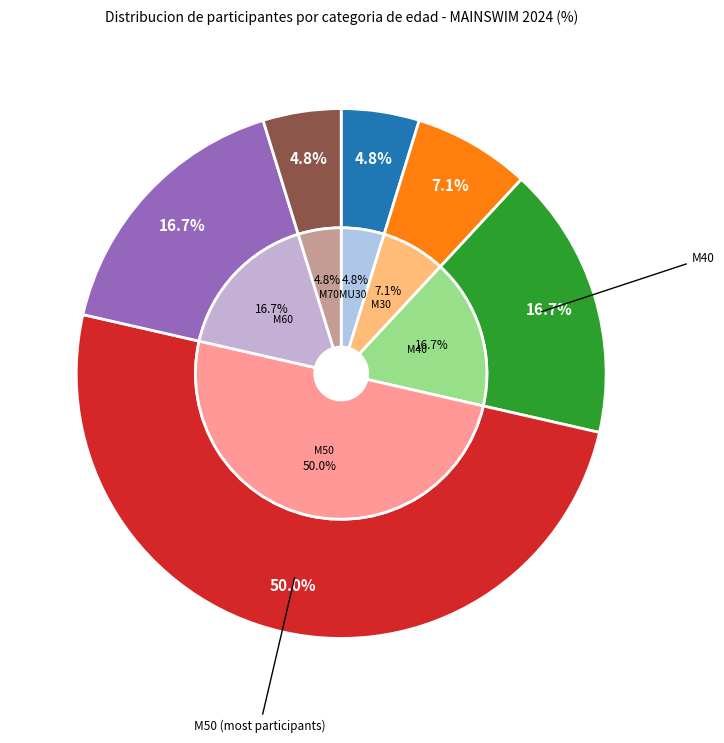

Count the number of slices in the pie.

6